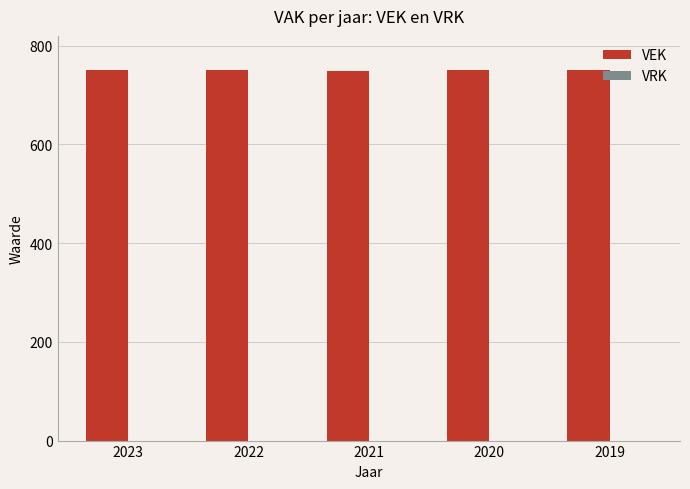

Is it true that the value at 2020 is 750?

True